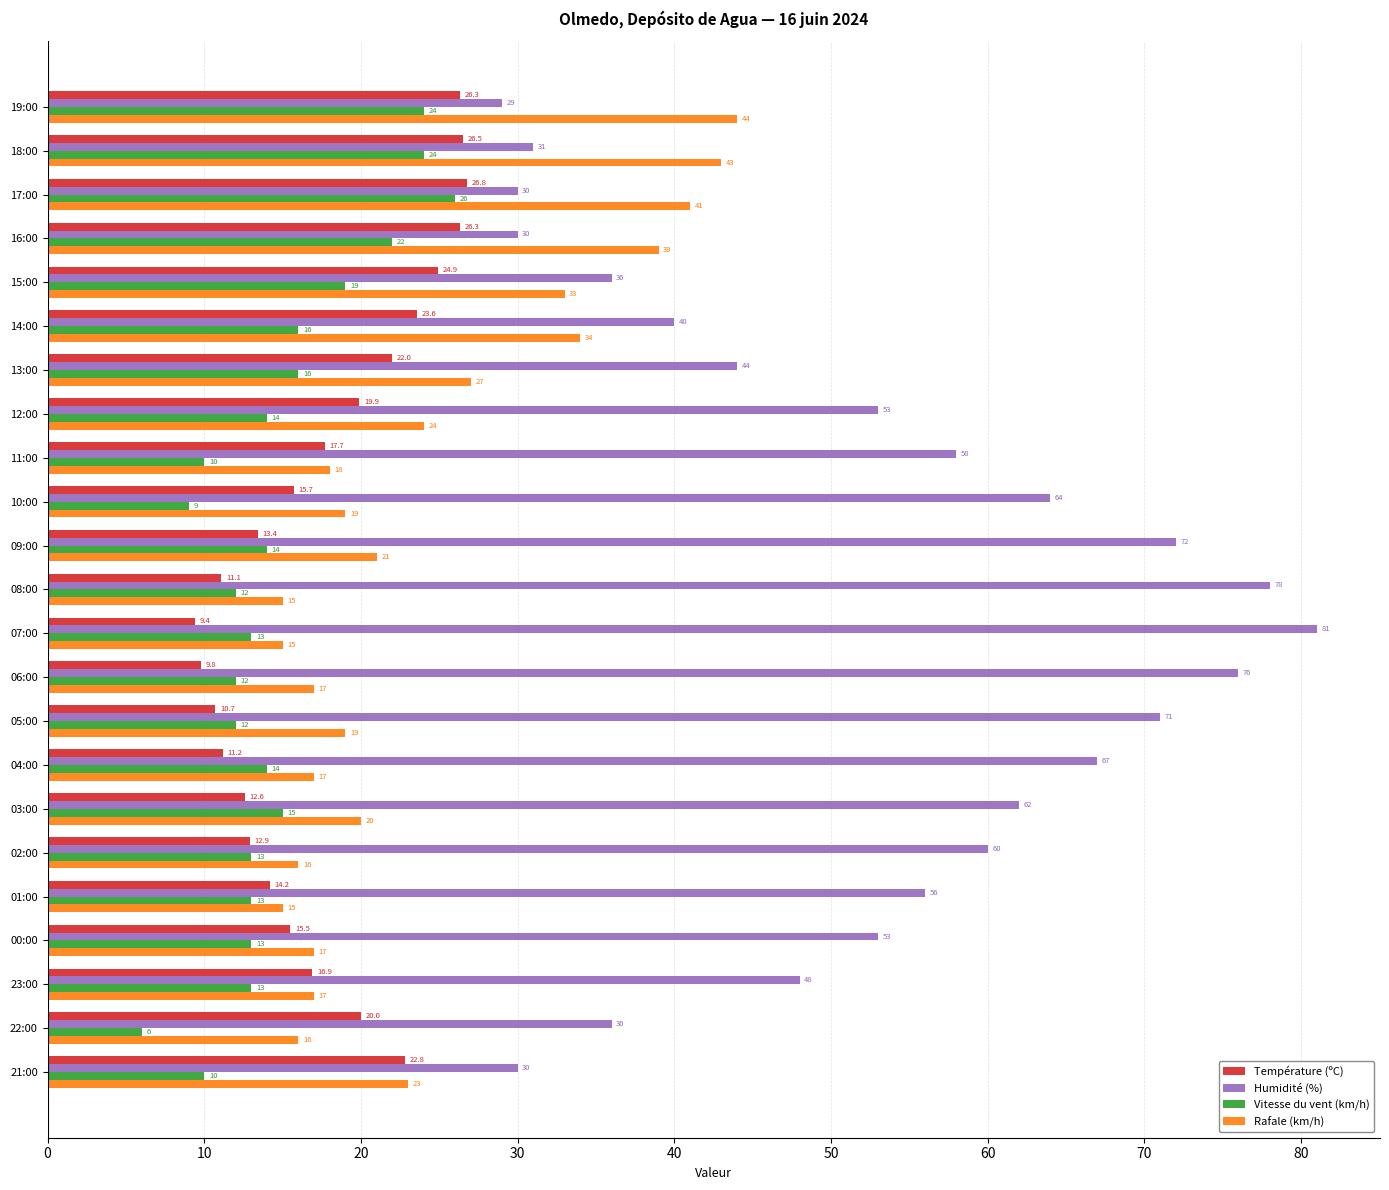

What is the approximate value of Rafale (km/h) at 01:00?

15.0